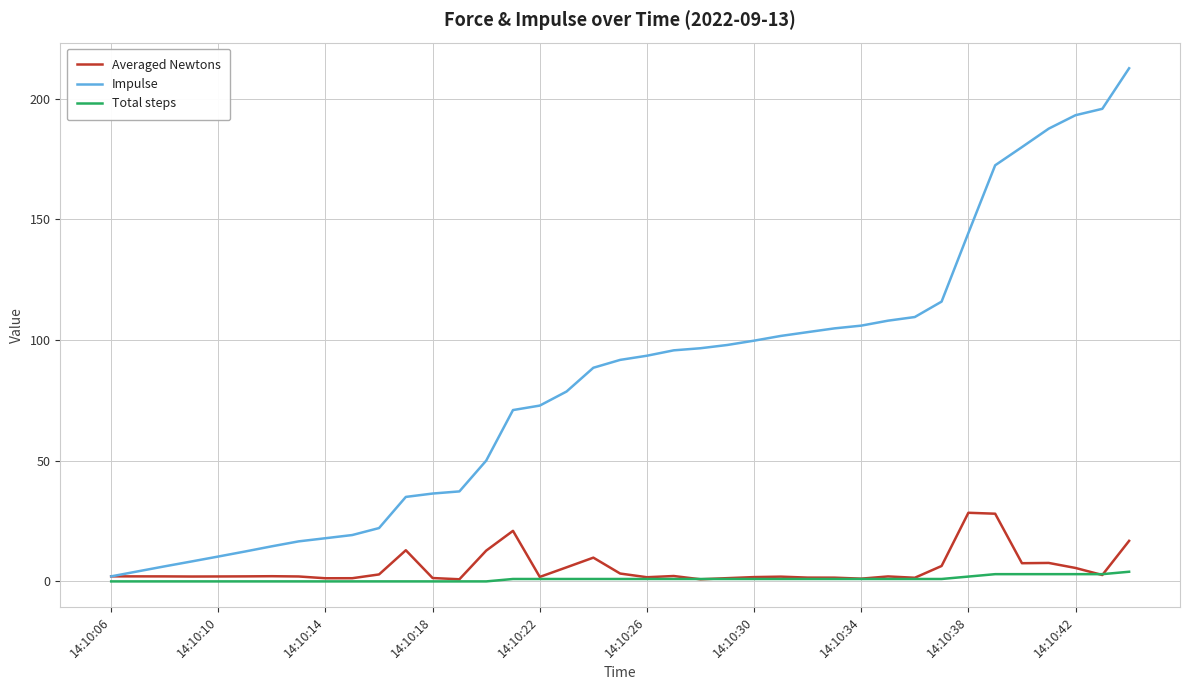

What is the maximum value for Impulse?

212.6